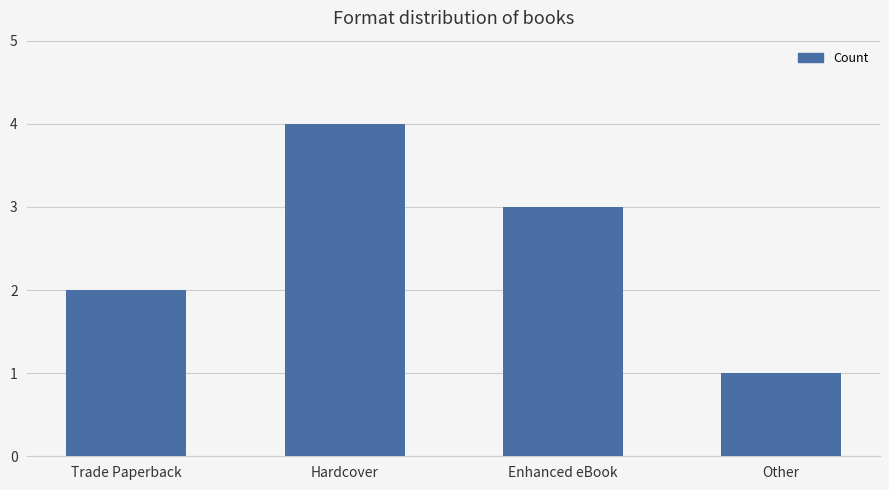

Where does the data first go above 3?

Hardcover